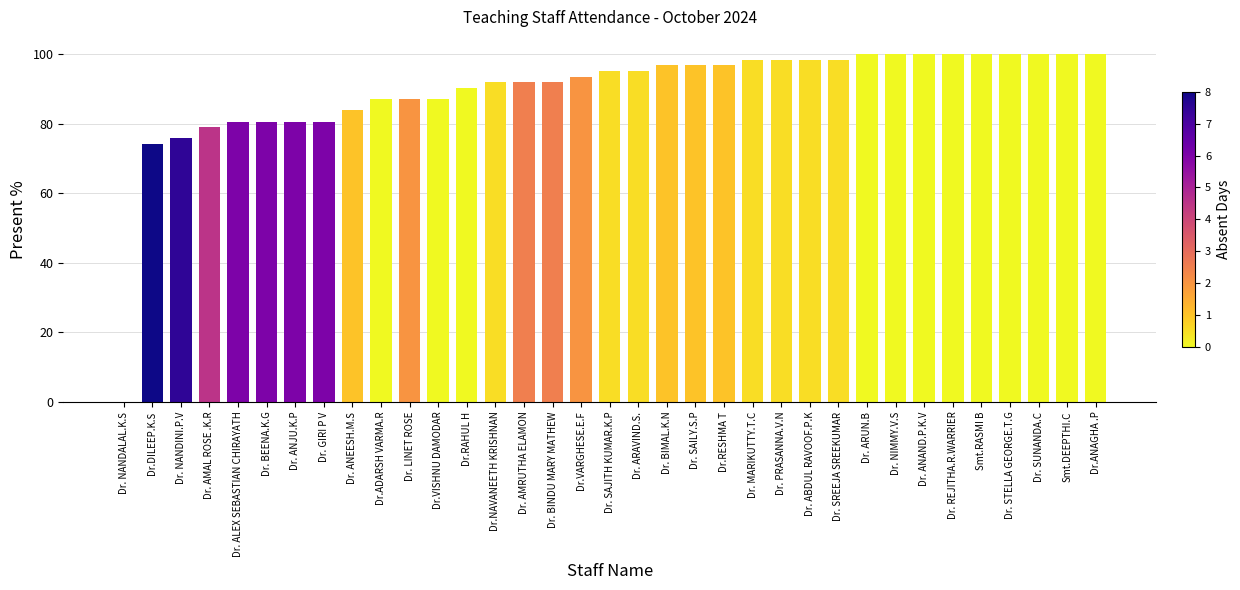

The value at Dr. PRASANNA.V.N is 152.6. True or false?

False